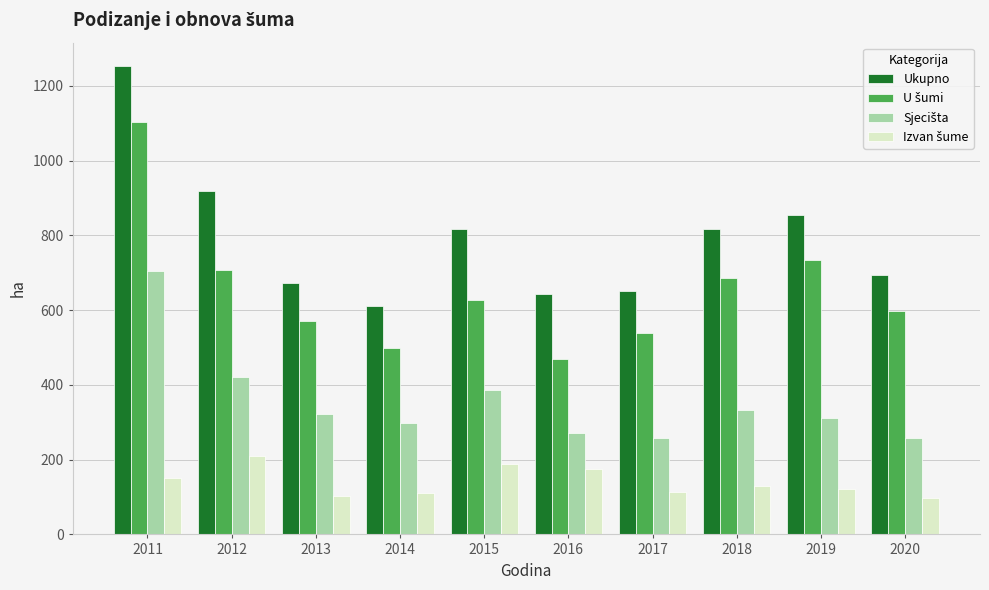

Count the number of categories in the chart.

10